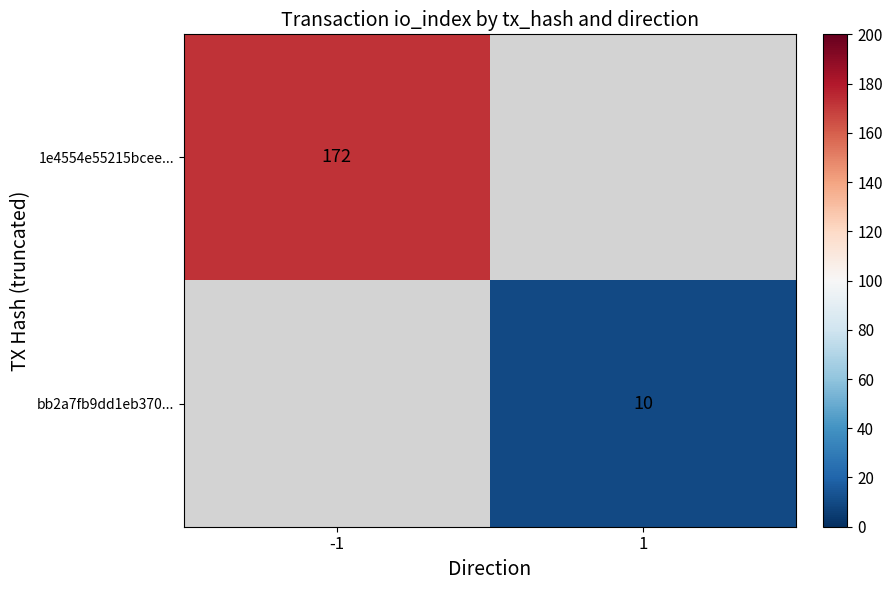

The bb2a7fb9dd1eb370... series shows 15 at 1. True or false?

False